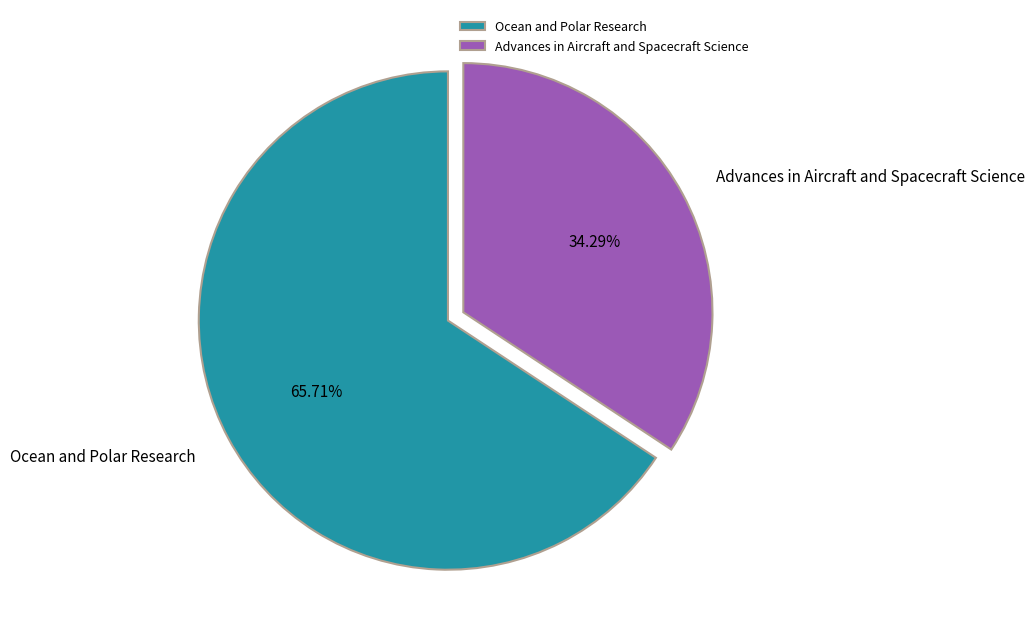

How many slices are in this pie chart?

2